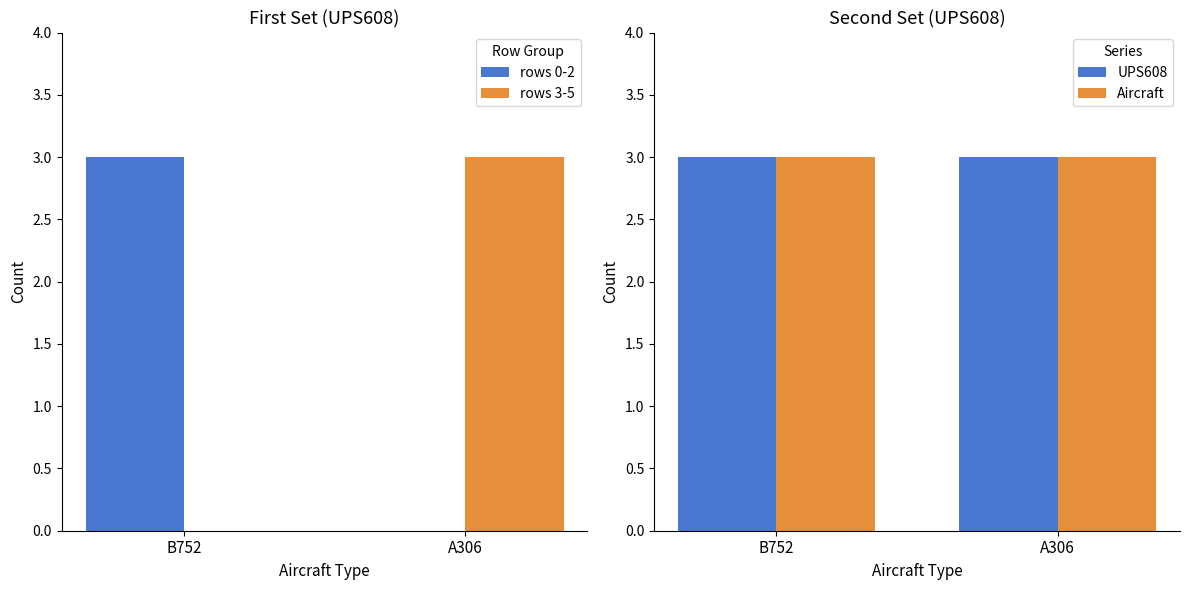

At how many categories does at least one series exceed 1?

2